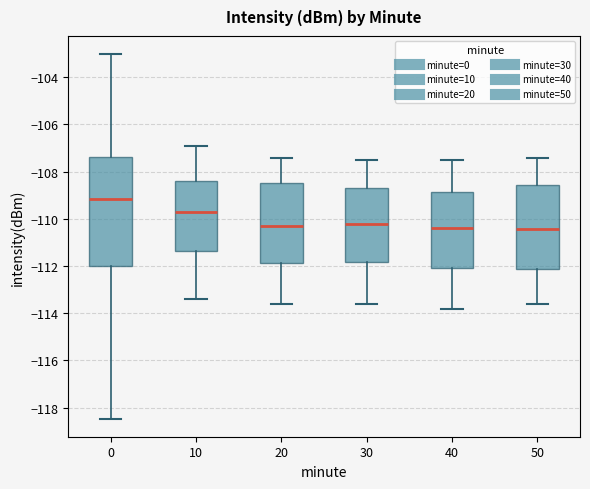

Reading left to right, read every box against the y-axis: the position of its median line, the range the box covers, and the ends of its whiskers. The values are not printed on the chart, so give them approximately, as read against the axis.

0: median -109.2, box -112.0 to -107.4, whiskers -118.4 to -103.0
10: median -109.6, box -111.4 to -108.4, whiskers -113.4 to -106.8
20: median -110.2, box -111.8 to -108.4, whiskers -113.6 to -107.4
30: median -110.2, box -111.8 to -108.6, whiskers -113.6 to -107.4
40: median -110.4, box -112.0 to -108.8, whiskers -113.8 to -107.4
50: median -110.4, box -112.2 to -108.6, whiskers -113.6 to -107.4